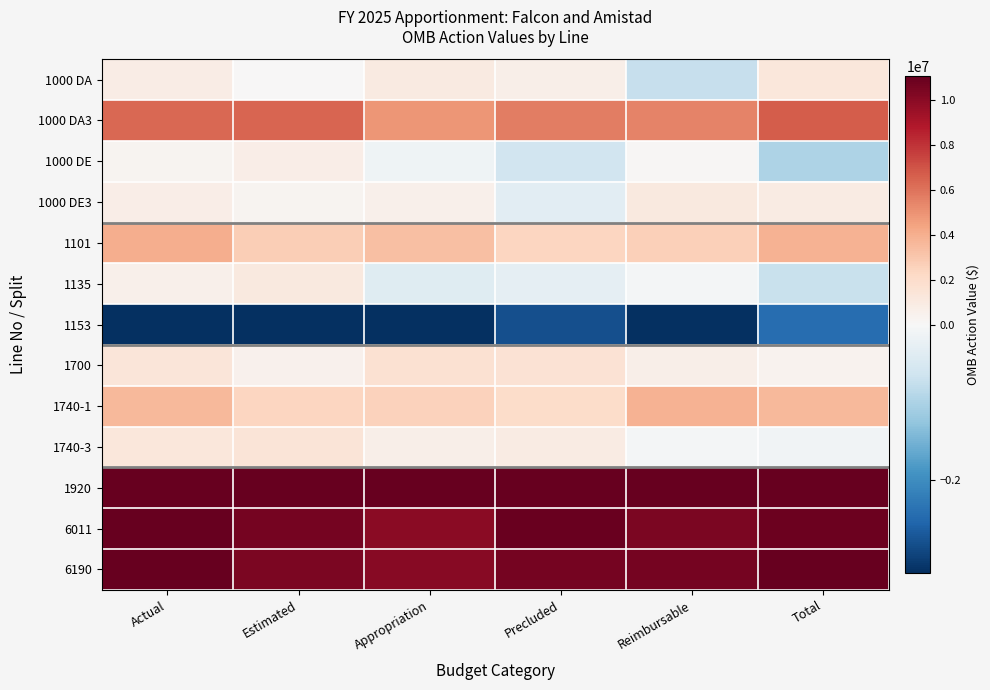

At which category is the sum across all series the highest?

Actual